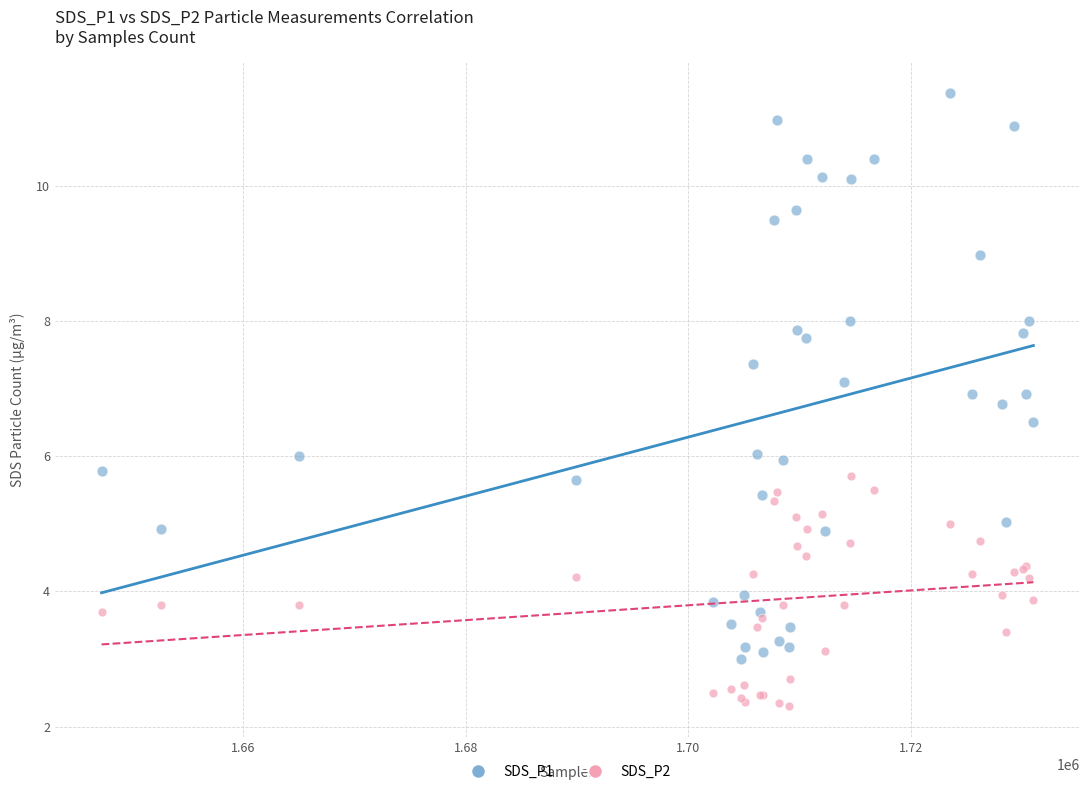

Which series has the largest Y range (max minus min)?

SDS_P1